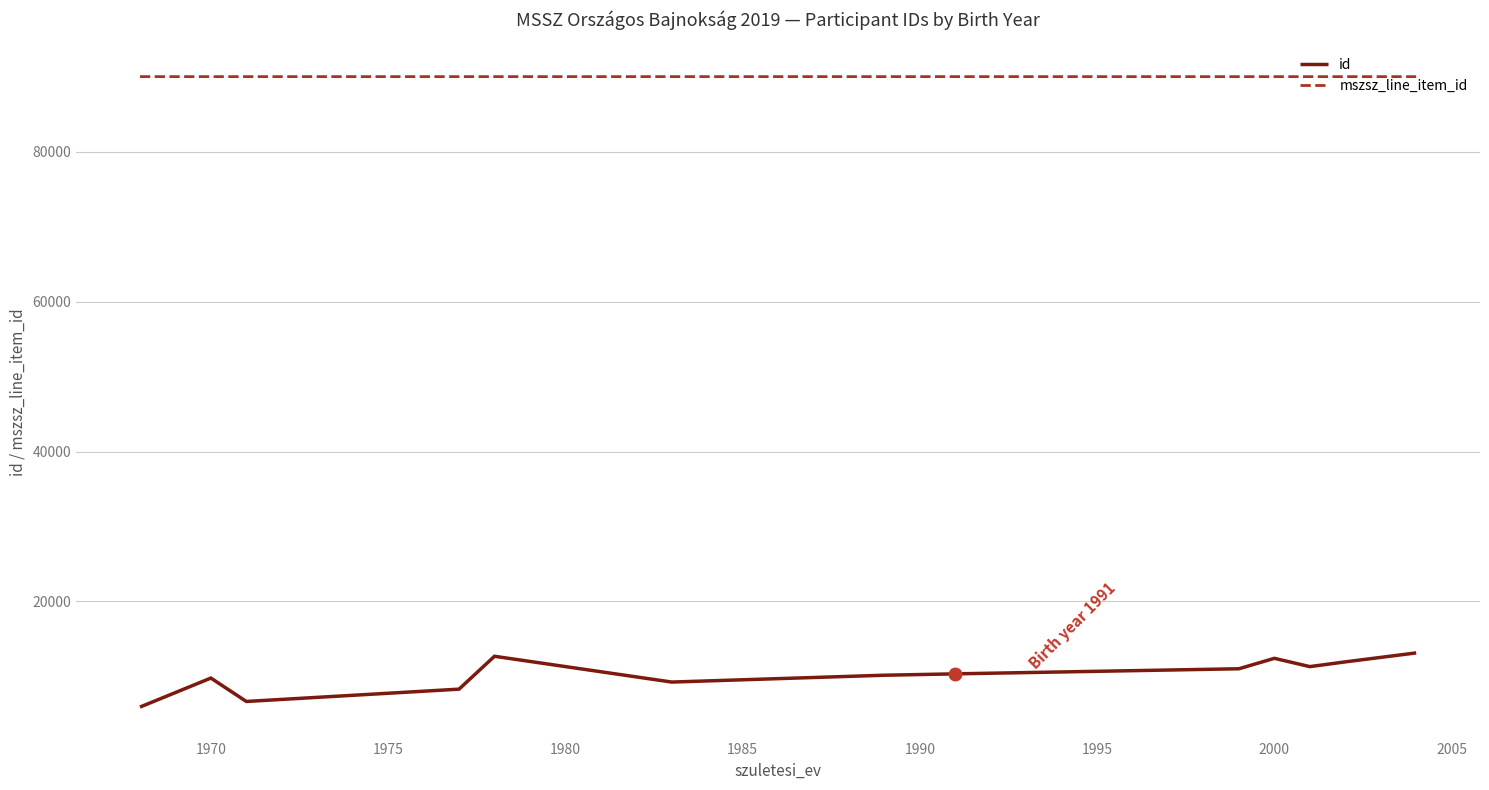

What are all the series names shown in the legend?

id, mszsz_line_item_id